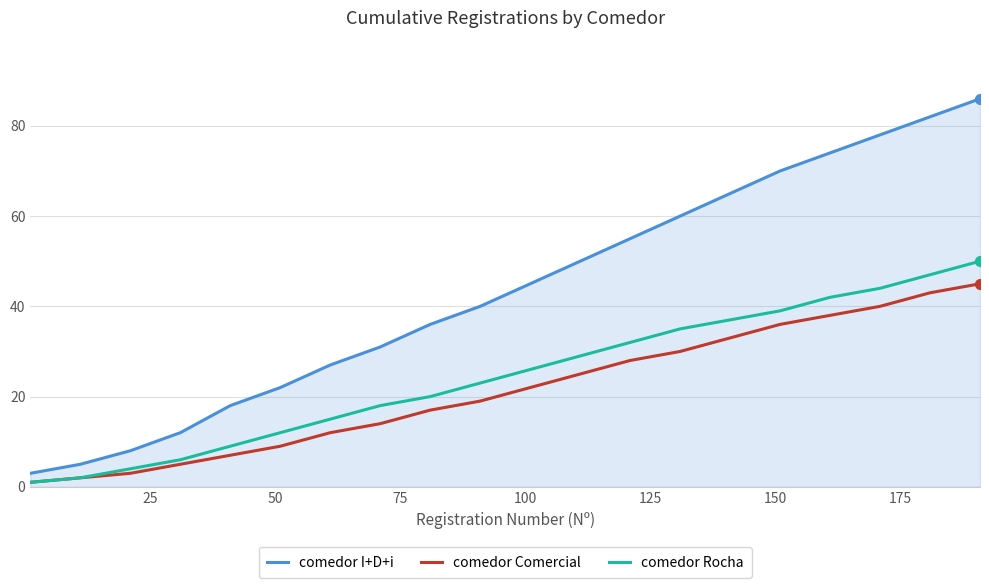

Which series has the largest total across all categories?

comedor I+D+i